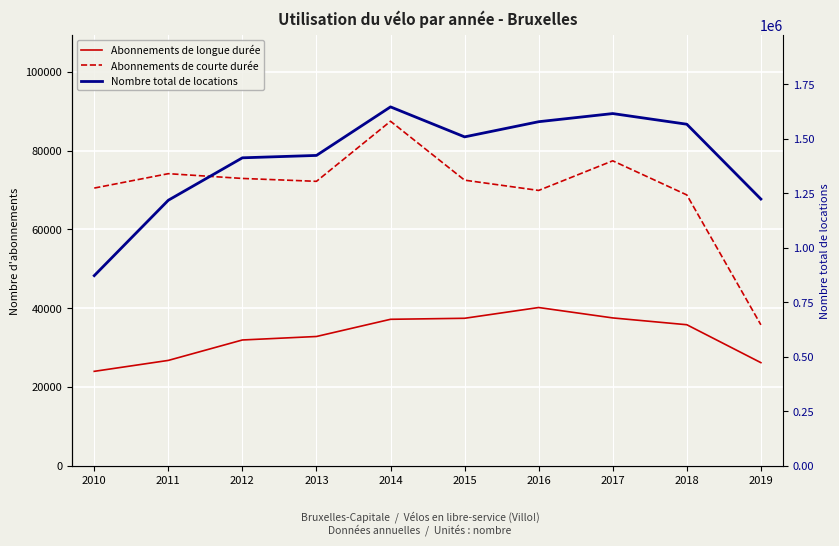

What is the value of the Abonnements de courte durée point at the 4th from the left?

72190